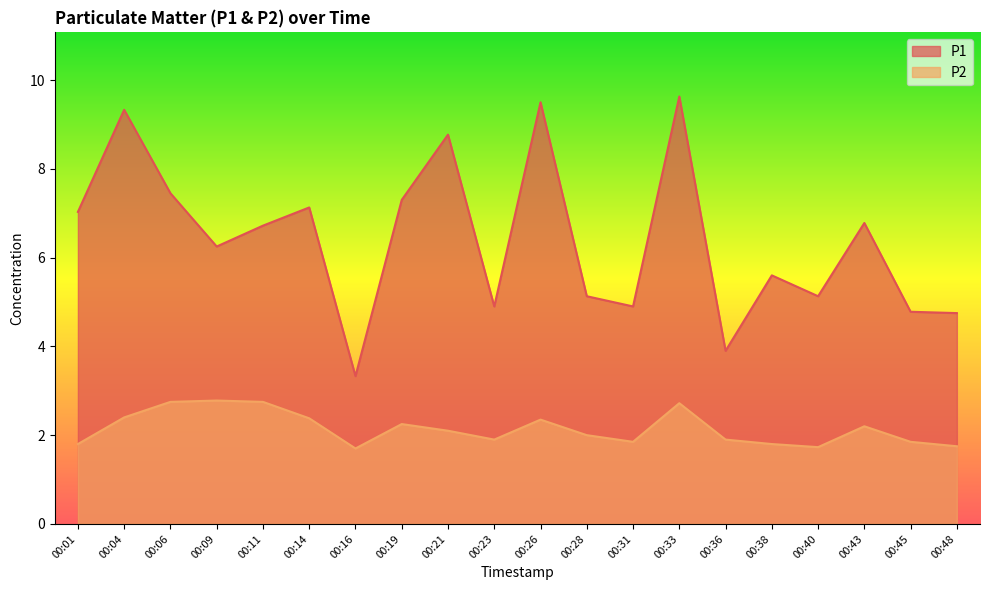

At which category does the chart reach its minimum across all series?

00:16